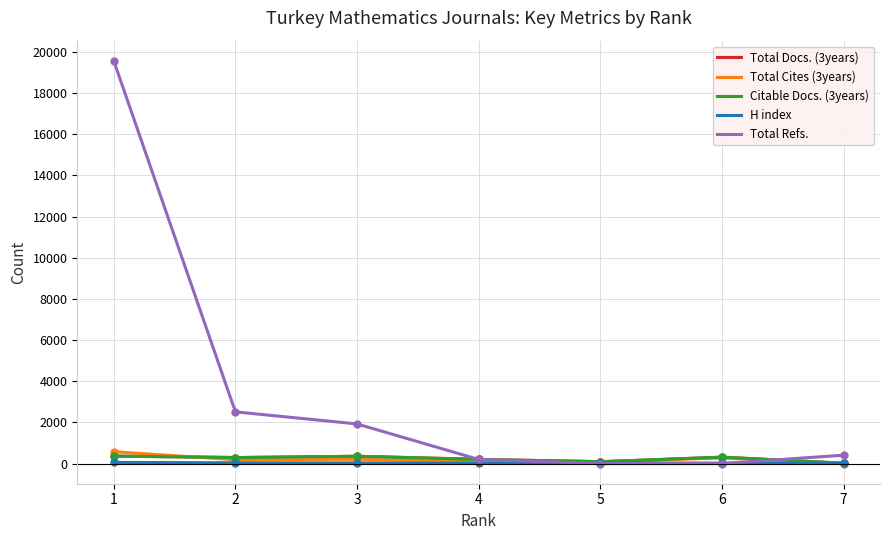

Which category has the highest value in the H index series?

1